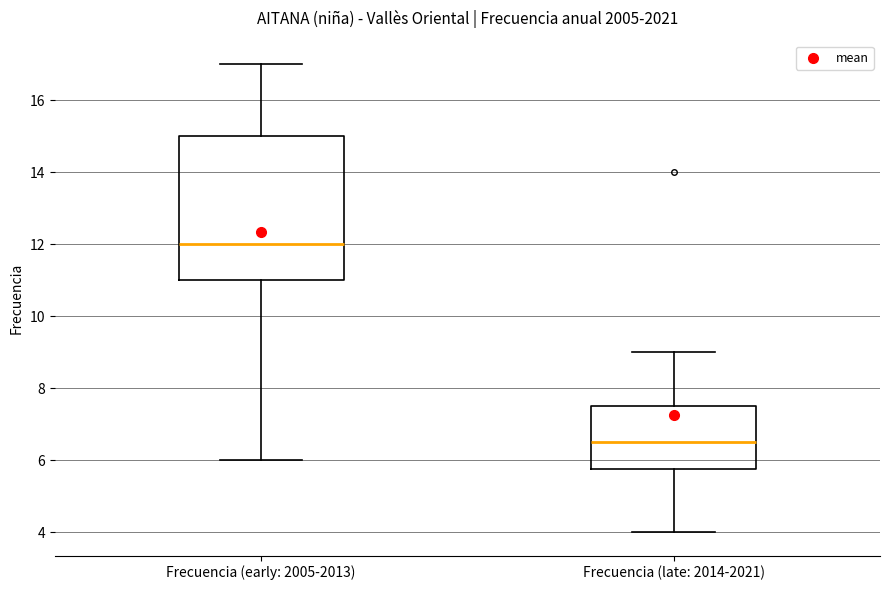

Comparing the boxes themselves (not the whiskers), which one is the tallest?

Frecuencia (early: 2005-2013)